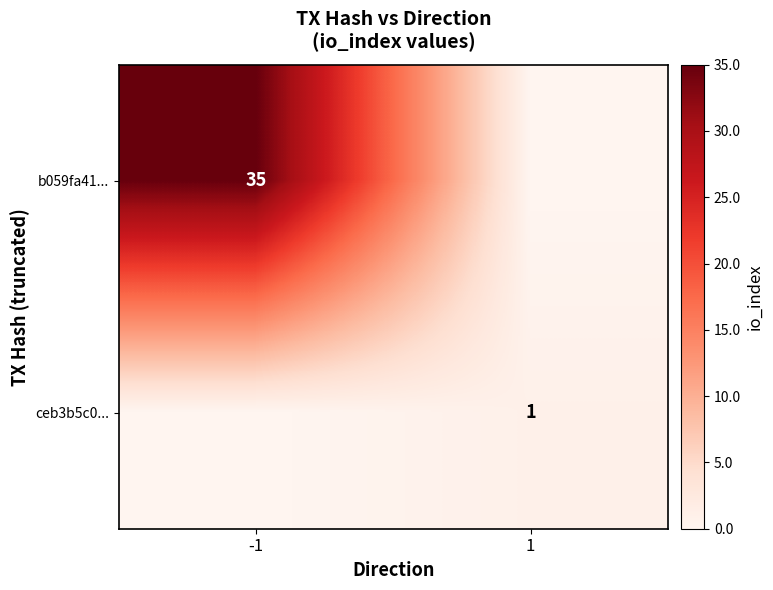

The b059fa41... series shows 18 at -1. True or false?

False